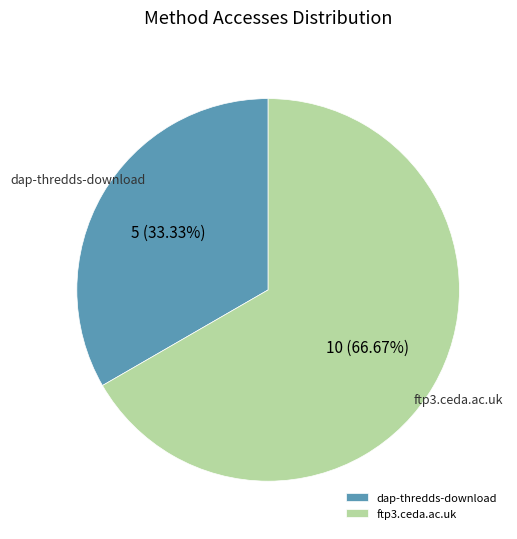

Which slice is the smallest?

dap-thredds-download